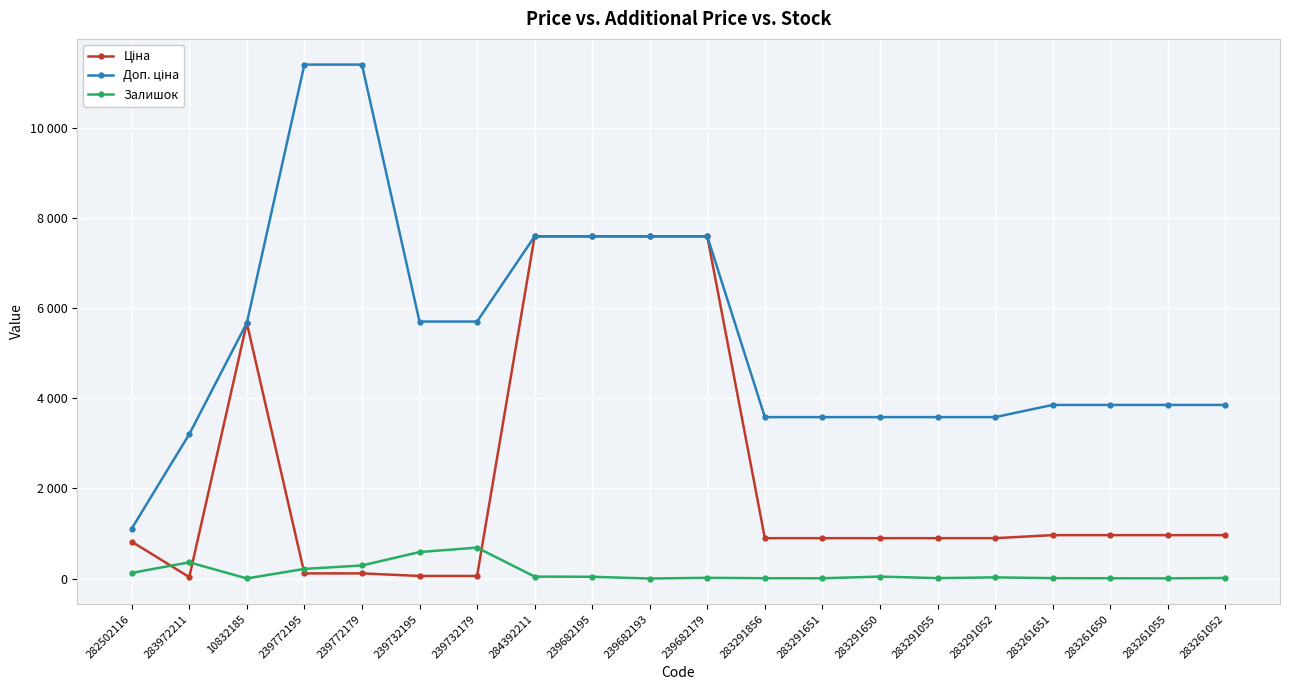

Does the chart display data point markers on the line(s)?

Yes